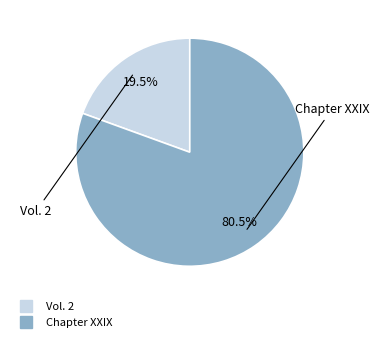

Which slice is the smallest?

Vol. 2